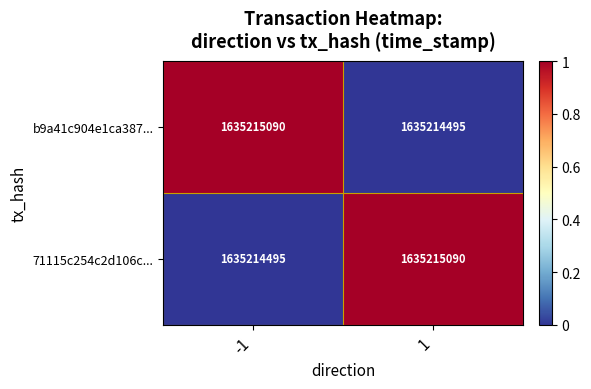

Rank the series by their maximum value, from highest to lowest.

b9a41c904e1ca387..., 71115c254c2d106c...